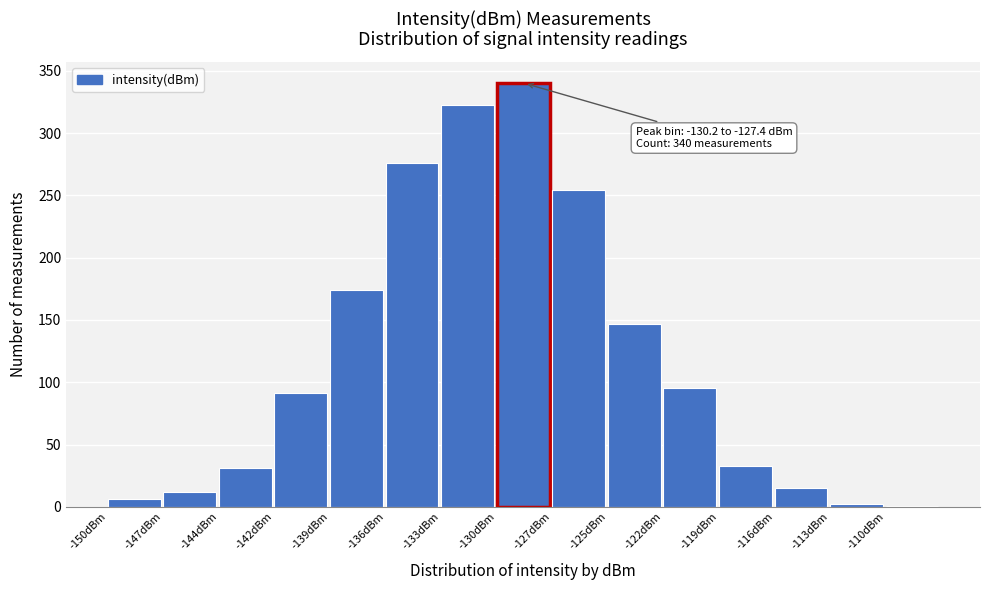

True or false: the data shows 323 at -133dBm.

True